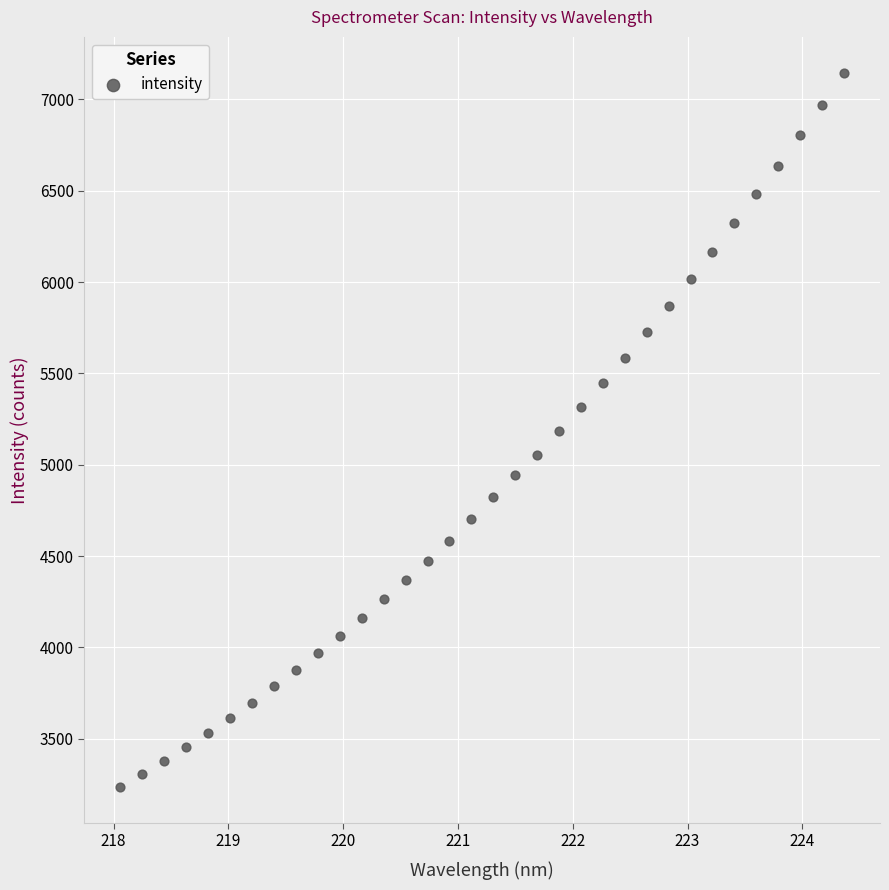

What is the range of Y values (max minus min)?

3911.9